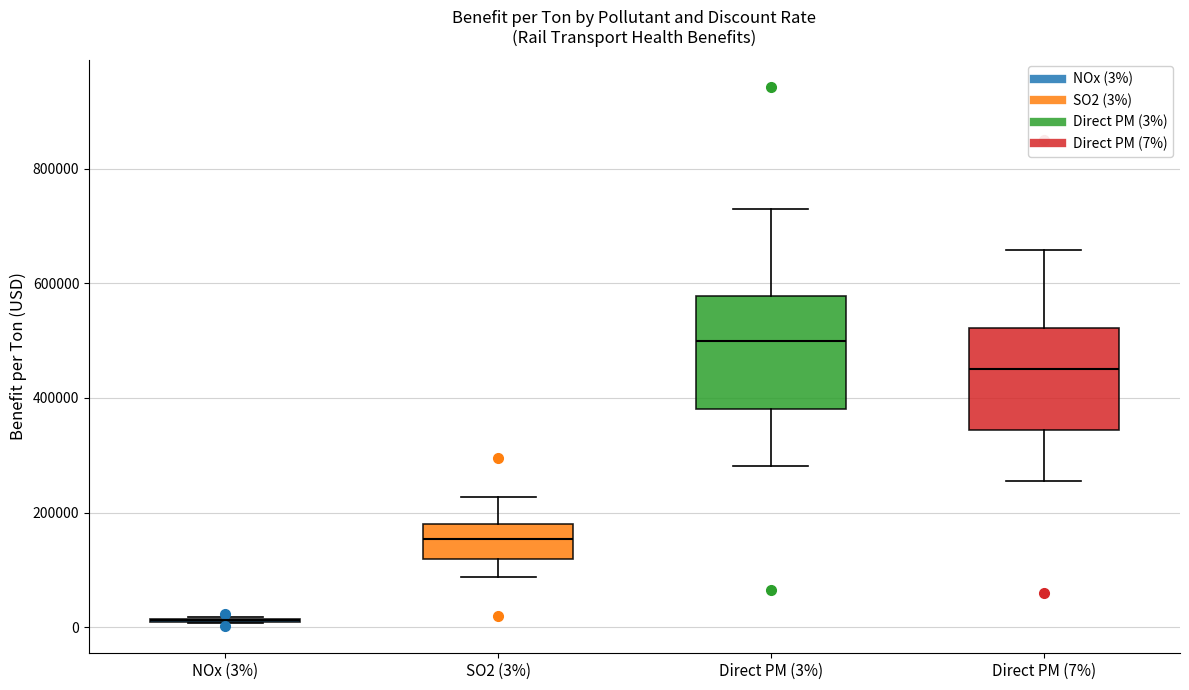

Reading left to right, transcribe this box plot: for each box, give where its median line is, the range the box spans, and where its two whiskers end, as read against the y-axis. The values are not printed on the chart, so give them approximately, as read against the axis.

NOx (3%): box collapsed to a line at 20000, whiskers 0 to 20000
SO2 (3%): median 160000, box 120000 to 180000, whiskers 80000 to 220000
Direct PM (3%): median 500000, box 380000 to 580000, whiskers 280000 to 720000
Direct PM (7%): median 440000, box 340000 to 520000, whiskers 260000 to 660000